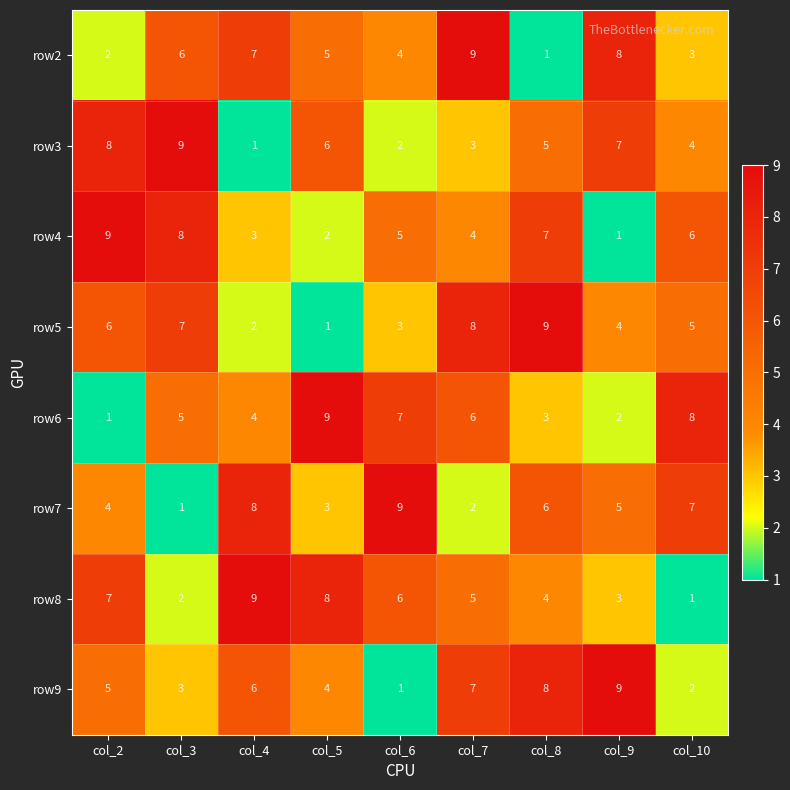

What is the highest value of the row2 series?

9